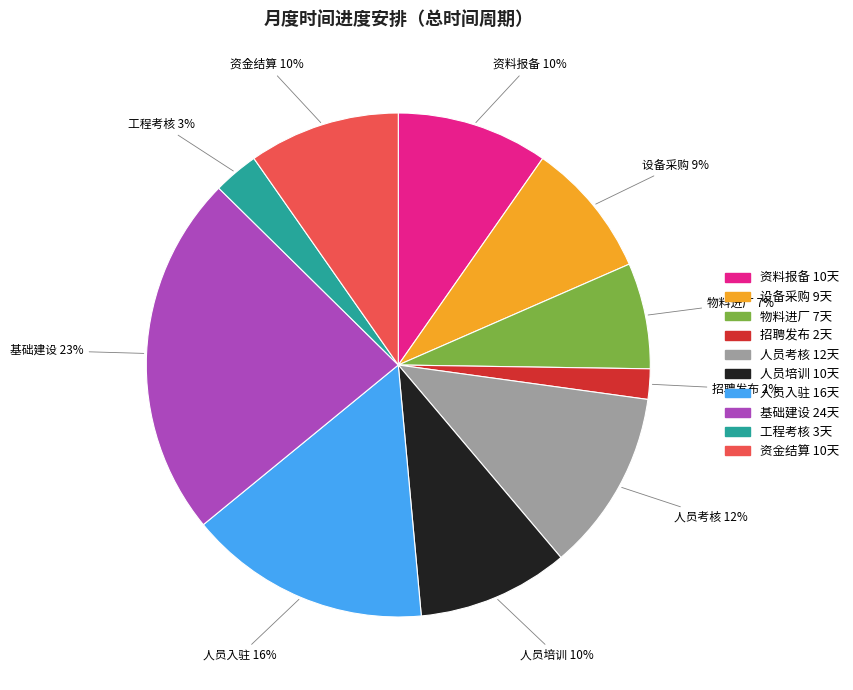

To the nearest percent, what portion does 人员培训 represent?

10%